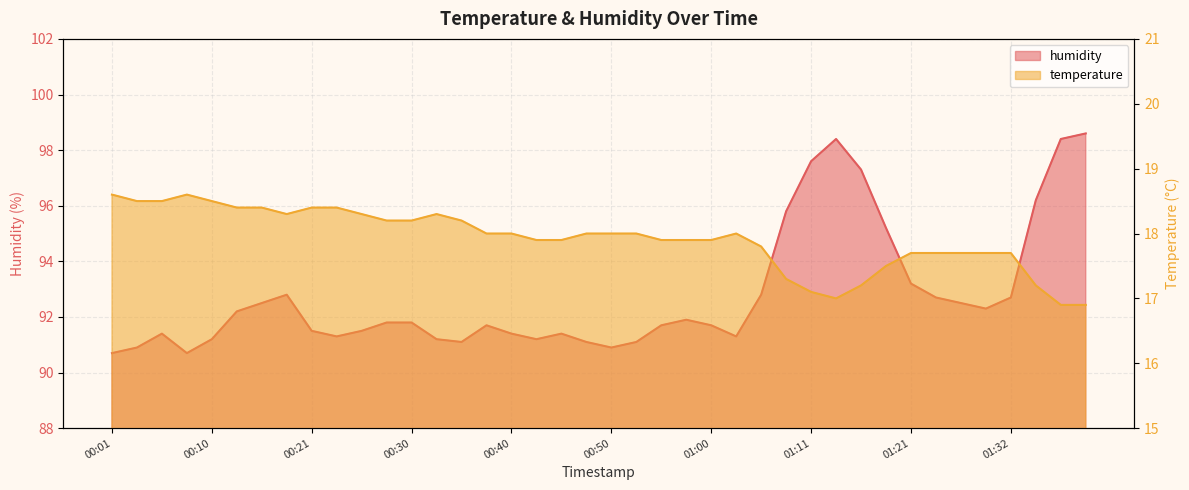

Does the chart display data point markers on the line(s)?

No